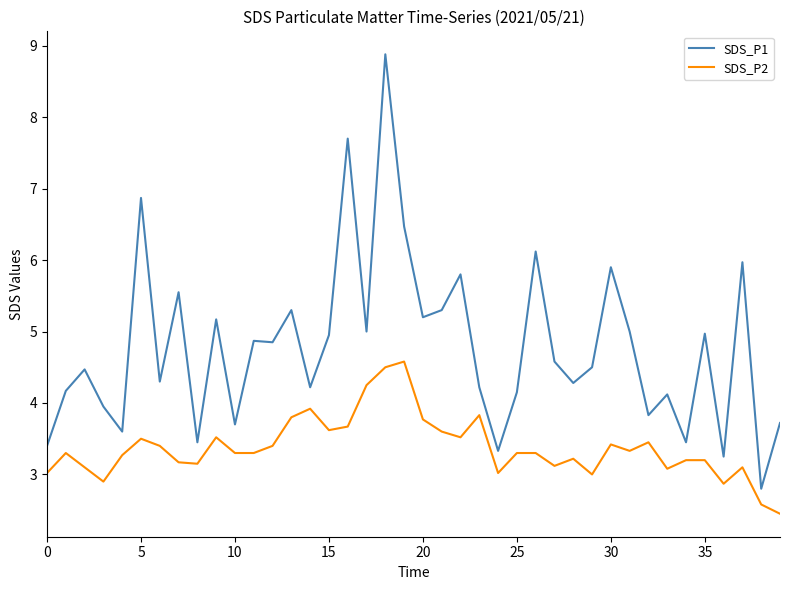

True or false: SDS_P1 and SDS_P2 cross at least once.

False